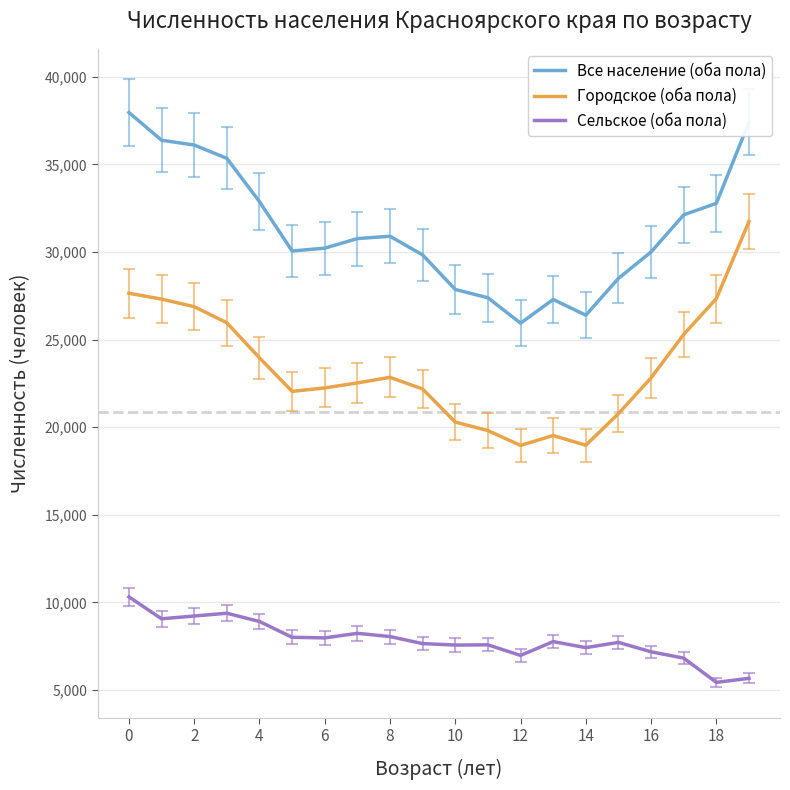

What is the minimum value for Сельское (оба пола)?

5438